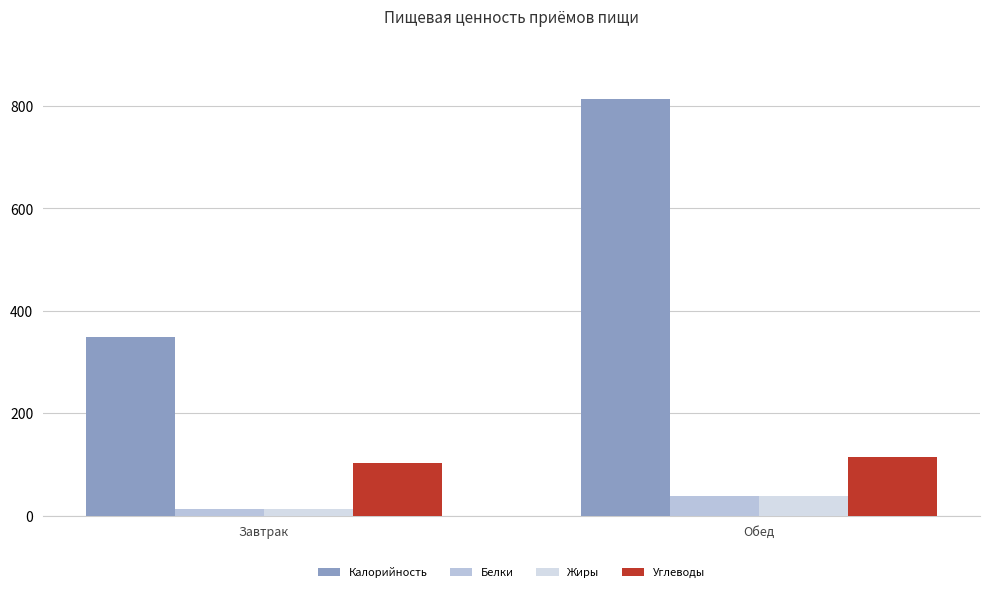

Reading left to right, list all the values displayed in this chart.

Калорийность: Завтрак=349.0	Обед=814.2
Белки: Завтрак=13.1	Обед=39.1
Жиры: Завтрак=12.4	Обед=38.6
Углеводы: Завтрак=102.1	Обед=115.1